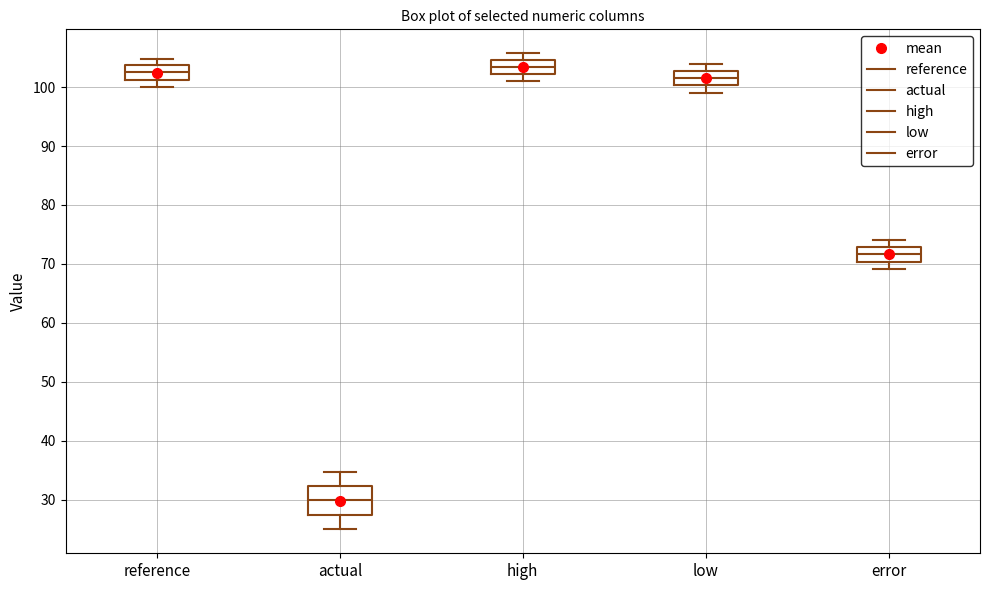

Comparing the boxes themselves (not the whiskers), which one is the tallest?

actual